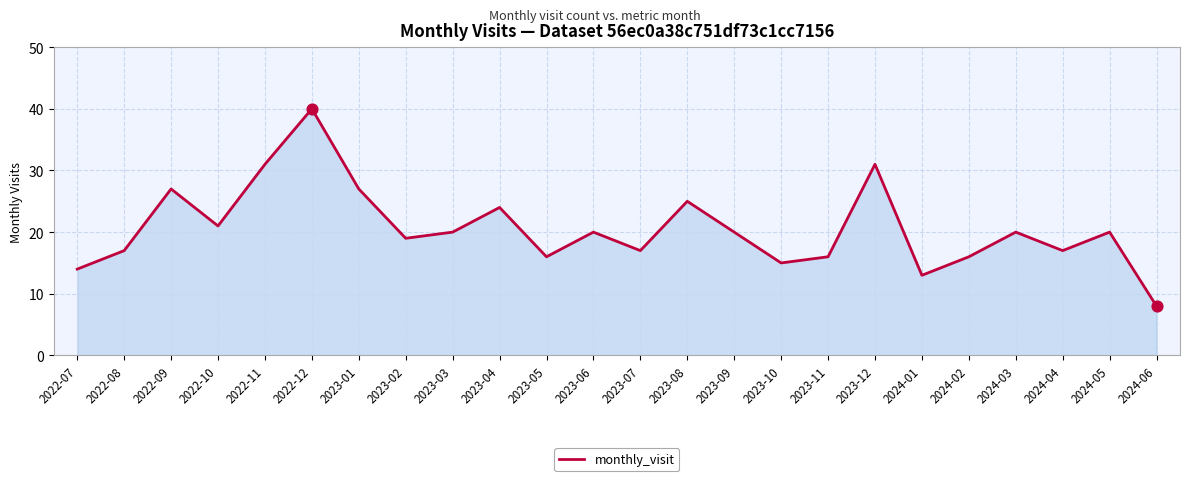

Which has a higher value, 2022-09 or 2023-12?

2023-12